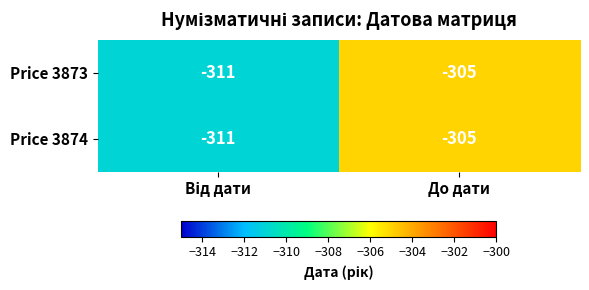

The value of Price 3874 at До дати is -118. True or false?

False